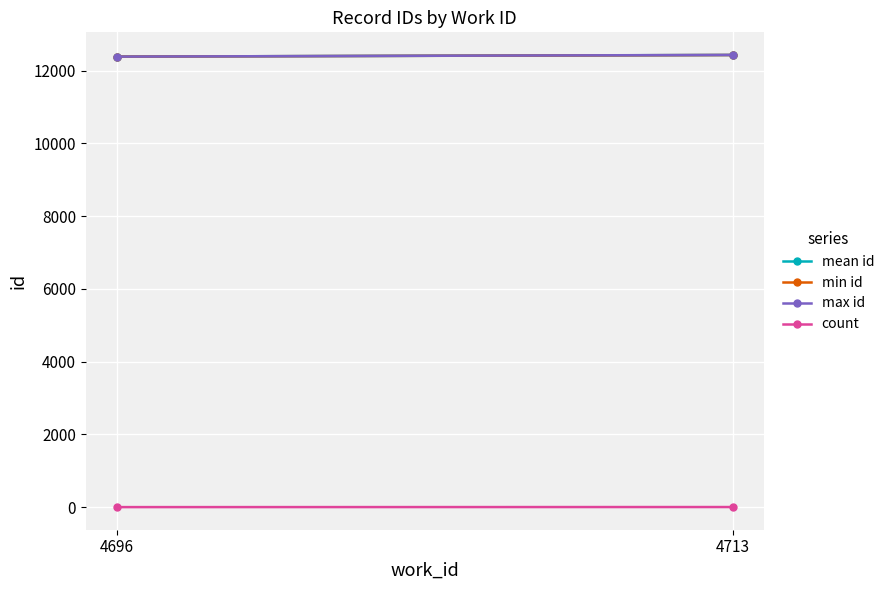

At which category is the sum across all series the highest?

4713